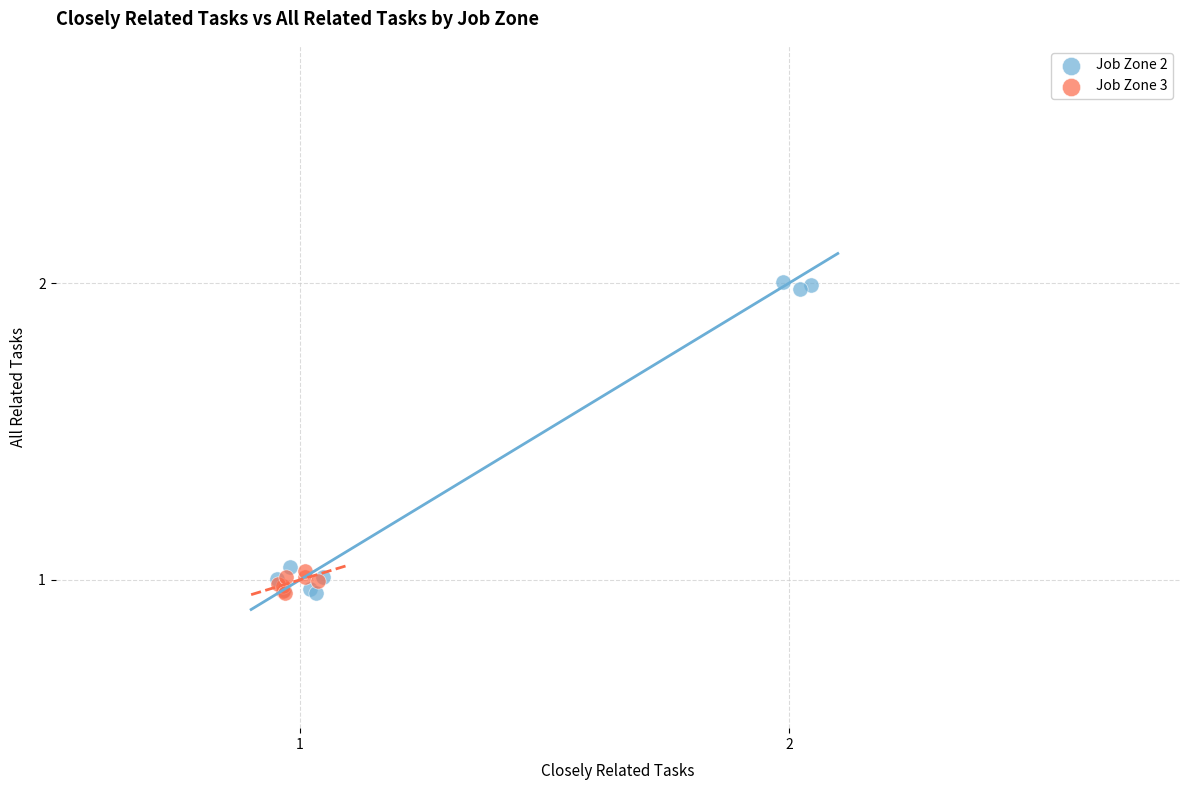

Which series has the widest spread of Y values?

Job Zone 2